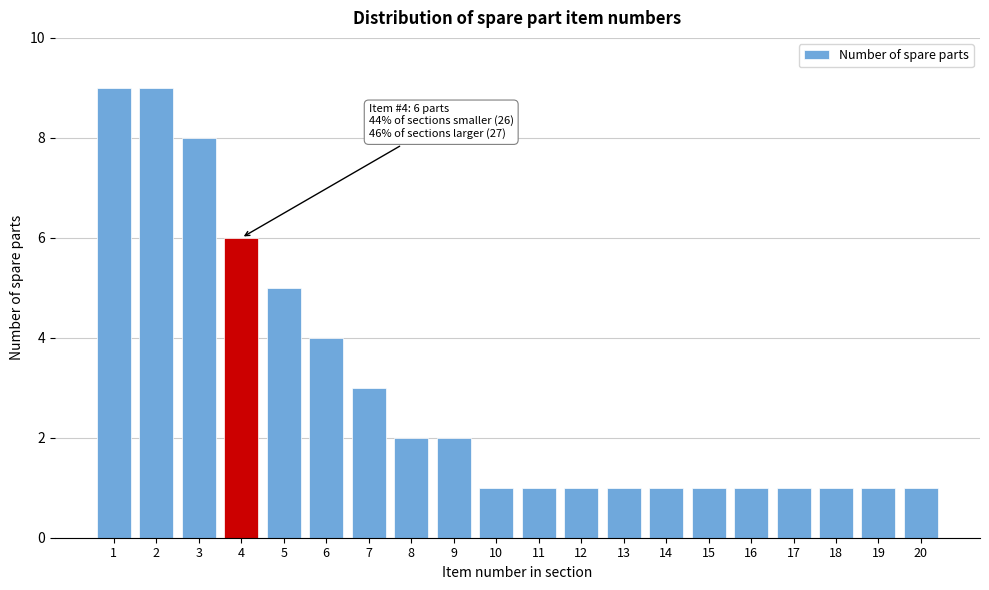

Reading left to right, extract all data points from this chart.

1=9	2=9	3=8	4=6	5=5	6=4	7=3	8=2	9=2	10=1	11=1	12=1	13=1	14=1	15=1	16=1	17=1	18=1	19=1	20=1